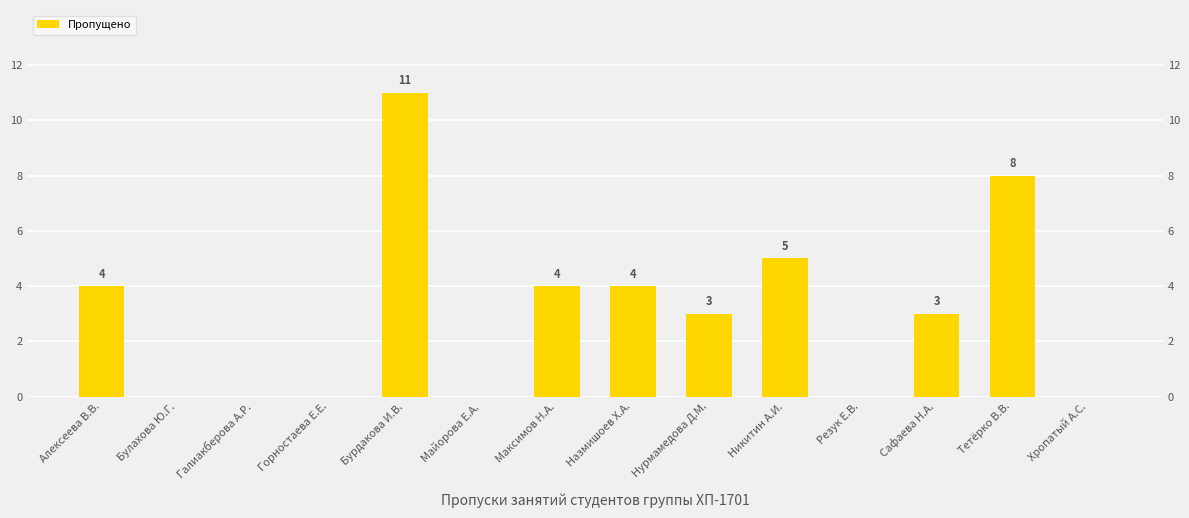

What is the label of the 3rd bar from the left?

Галиакберова А.Р.